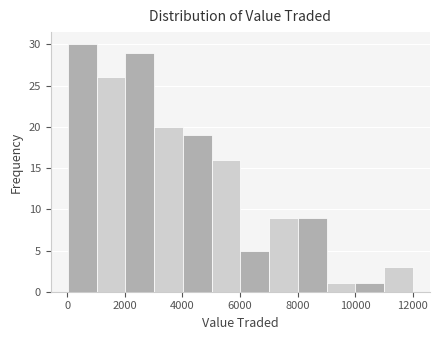

Reading left to right, transcribe this chart: for each bar, give the range it covers on the x-axis and its height. Neither the bar edges nor the heights are printed on the chart, so give them approximately, as read against the axes.

0 to 1000: 30
1000 to 2000: 26
2000 to 3000: 29
3000 to 4000: 20
4000 to 5000: 19
5000 to 6000: 16
6000 to 7000: 5
7000 to 8000: 9
8000 to 9000: 9
9000 to 10000: 1
10000 to 11000: 1
11000 to 12000: 3